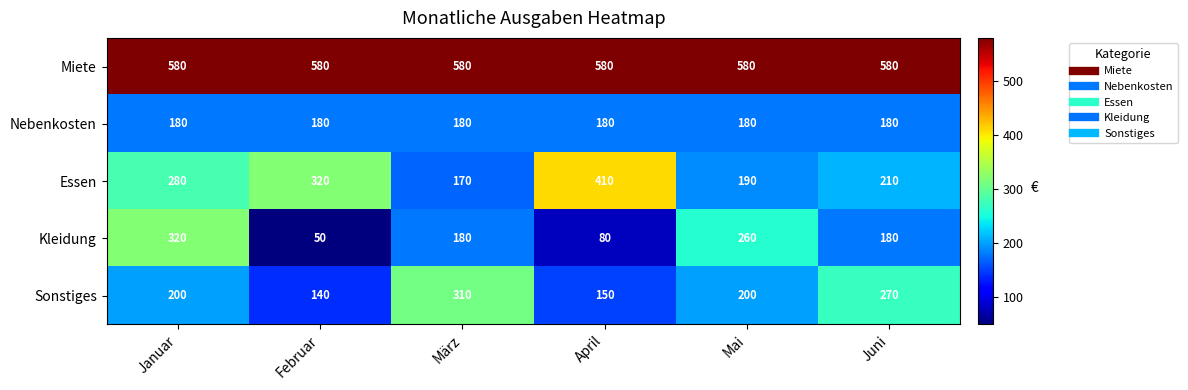

Which series has the largest total across all categories?

Miete